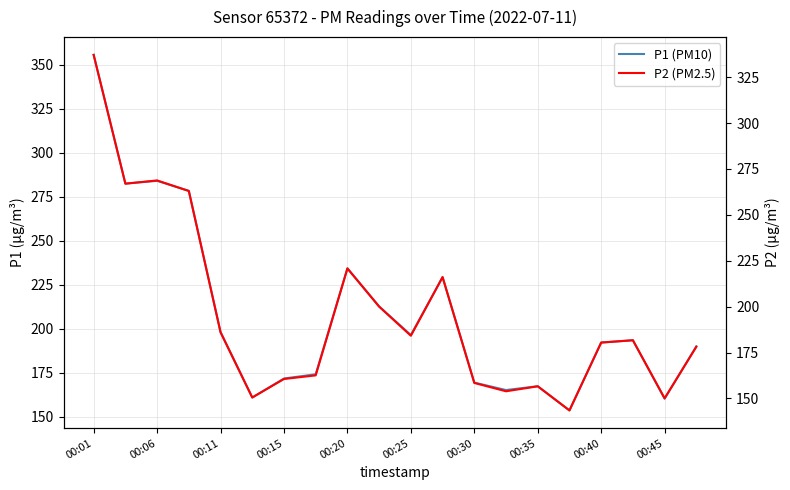

Reading right to left, what are all the values shown in this chart?

P1 (PM10): 190.1	160.3	193.5	192.2	153.6	167.4	165.2	169.4	229.4	196.5	212.8	234.4	174.2	171.8	160.9	198.2	278.4	284.1	282.6	355.8
P2 (PM2.5): 178.1	150.1	181.7	180.4	143.5	156.6	153.9	158.4	216.1	184.2	200.0	220.8	162.6	160.6	150.5	186.0	263.0	268.8	267.0	337.2